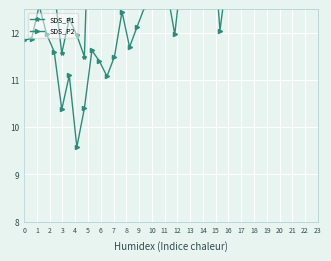

At which category does SDS_P2 reach its first local peak?

2